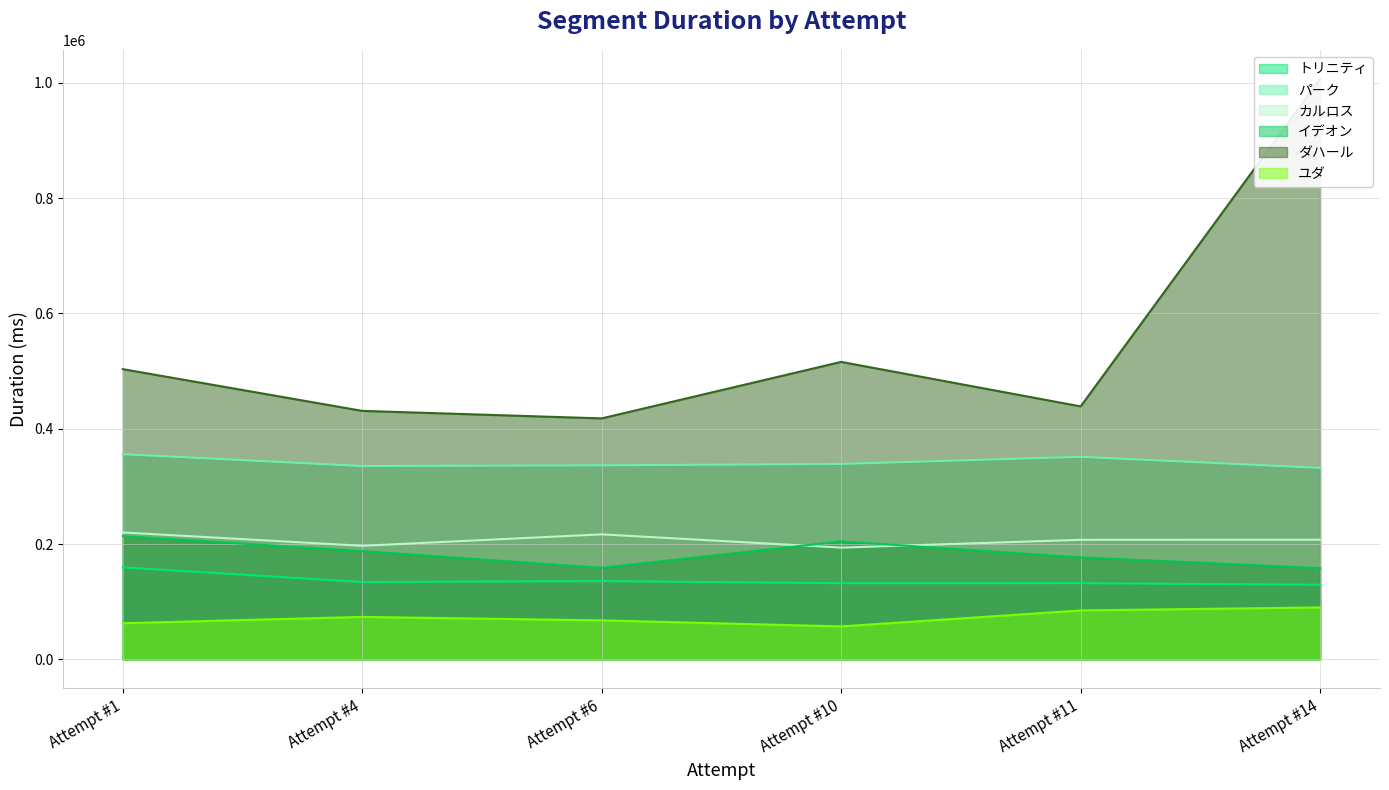

Which series has the largest total across all categories?

ダハール